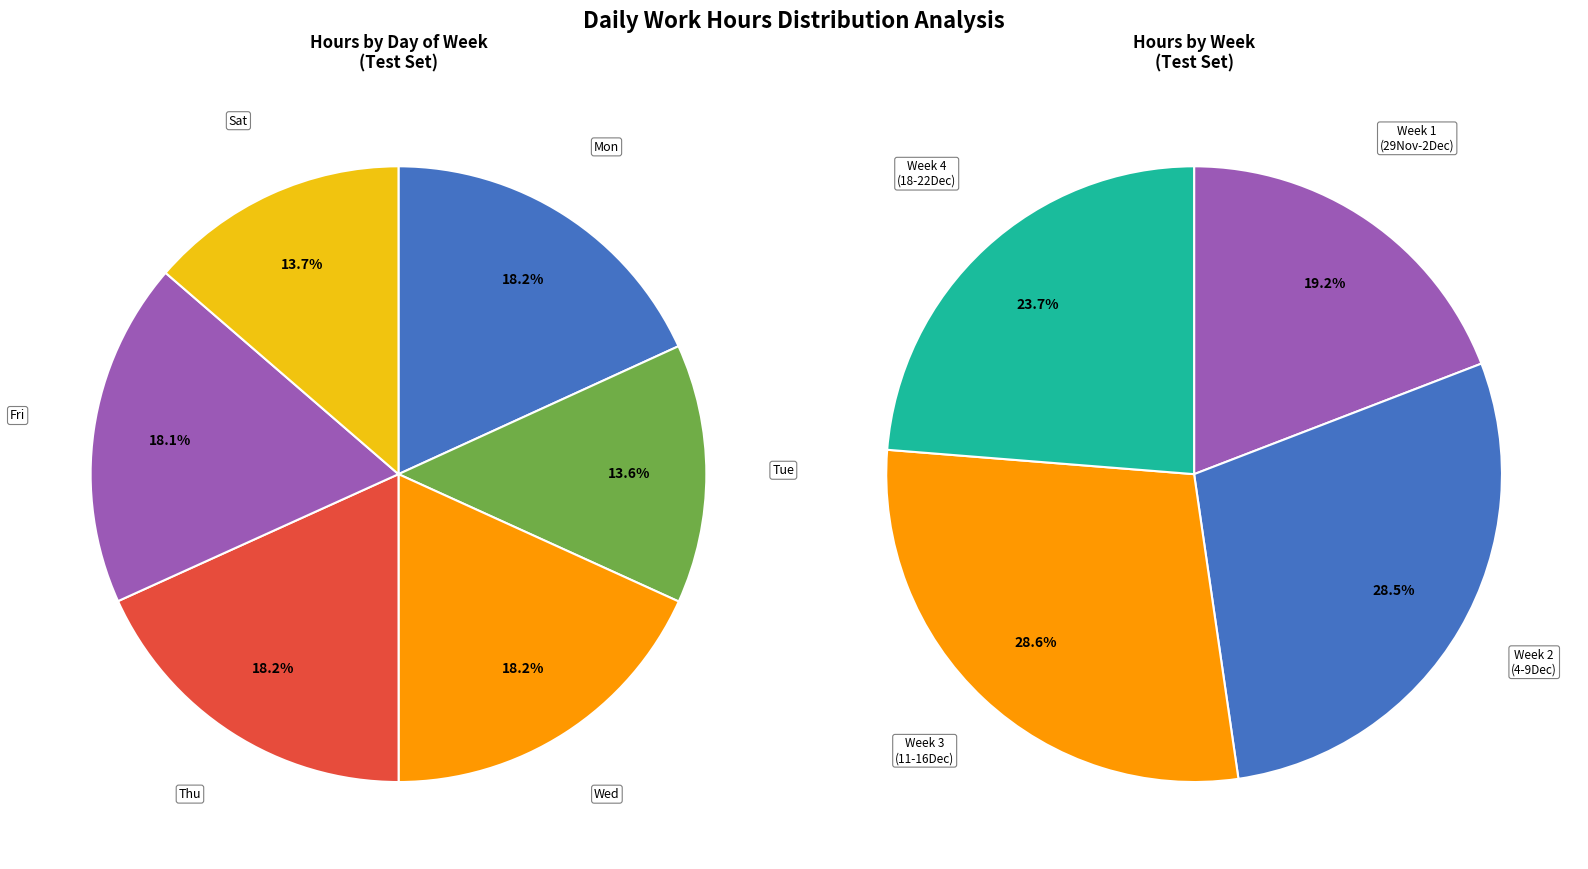

Is there a majority slice in this chart?

No